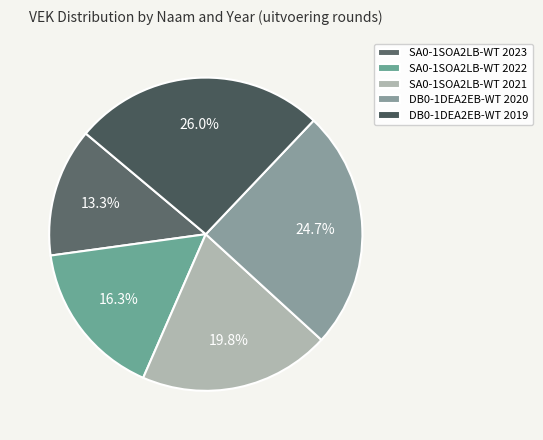

True or false: DB0-1DEA2EB-WT 2020 accounts for 14% of the total.

False